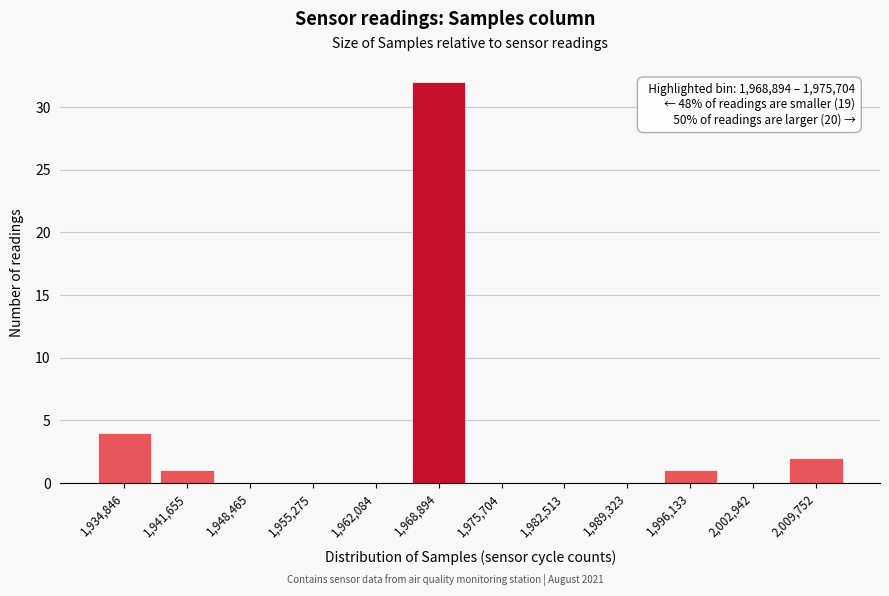

Reading left to right, extract all data points from this chart.

1,934,846=4	1,941,655=1	1,948,465=0	1,955,275=0	1,962,084=0	1,968,894=32	1,975,704=0	1,982,513=0	1,989,323=0	1,996,133=1	2,002,942=0	2,009,752=2